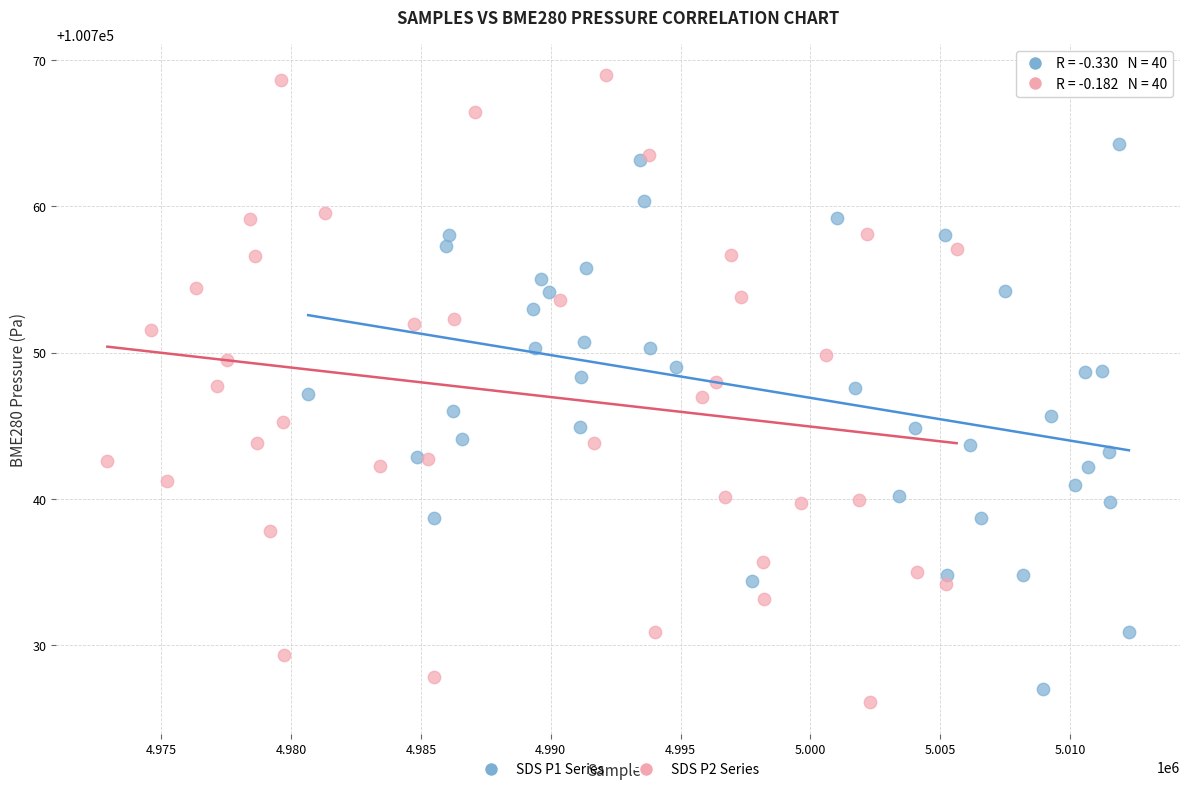

Which series contains the highest Y value?

SDS P2 Series